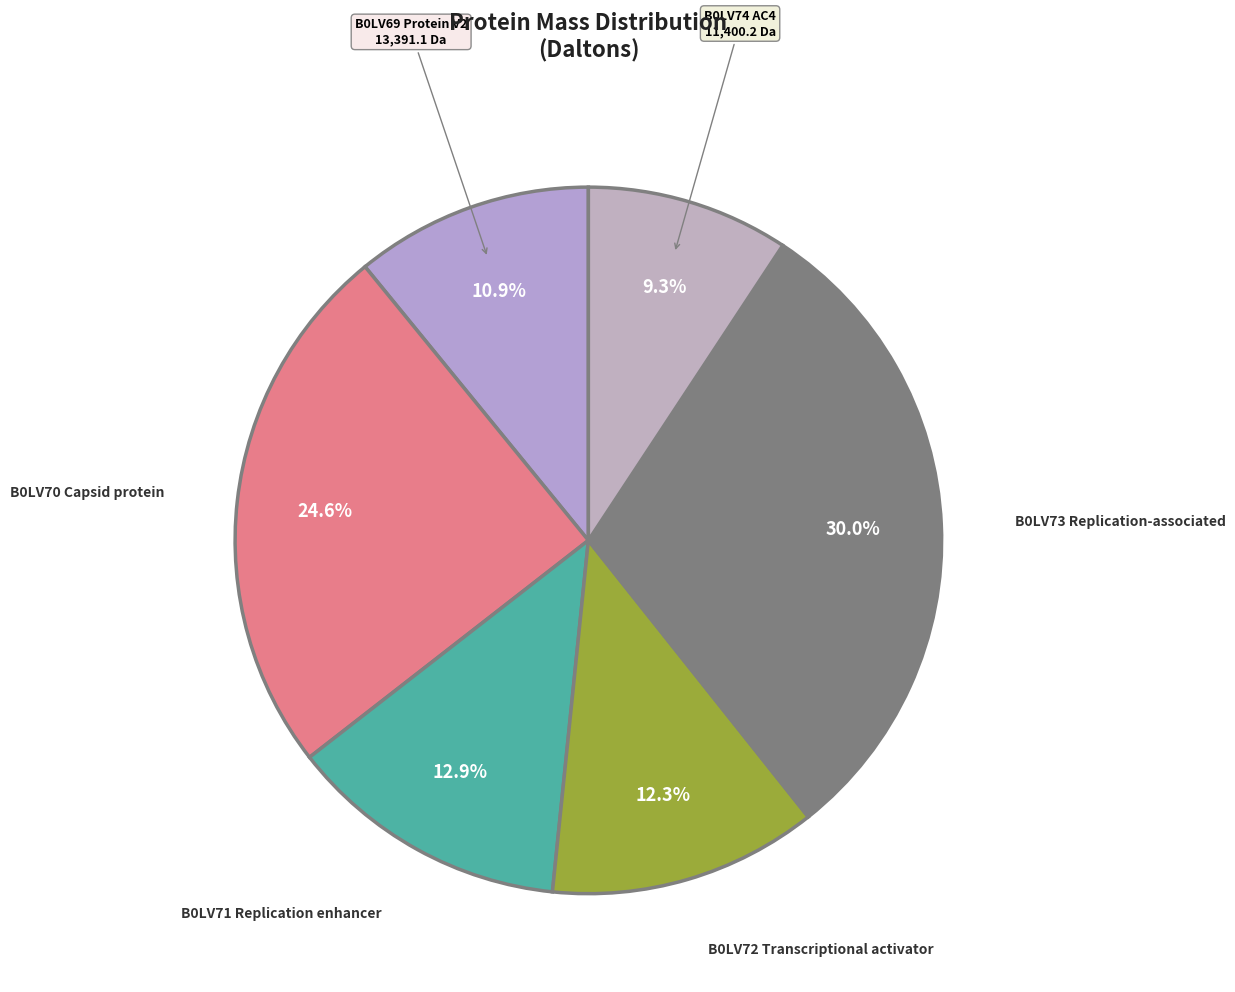

Rank the categories by value from lowest to highest.

B0LV74 AC4, B0LV69 Protein V2, B0LV72 Transcriptional activator, B0LV71 Replication enhancer, B0LV70 Capsid protein, B0LV73 Replication-associated